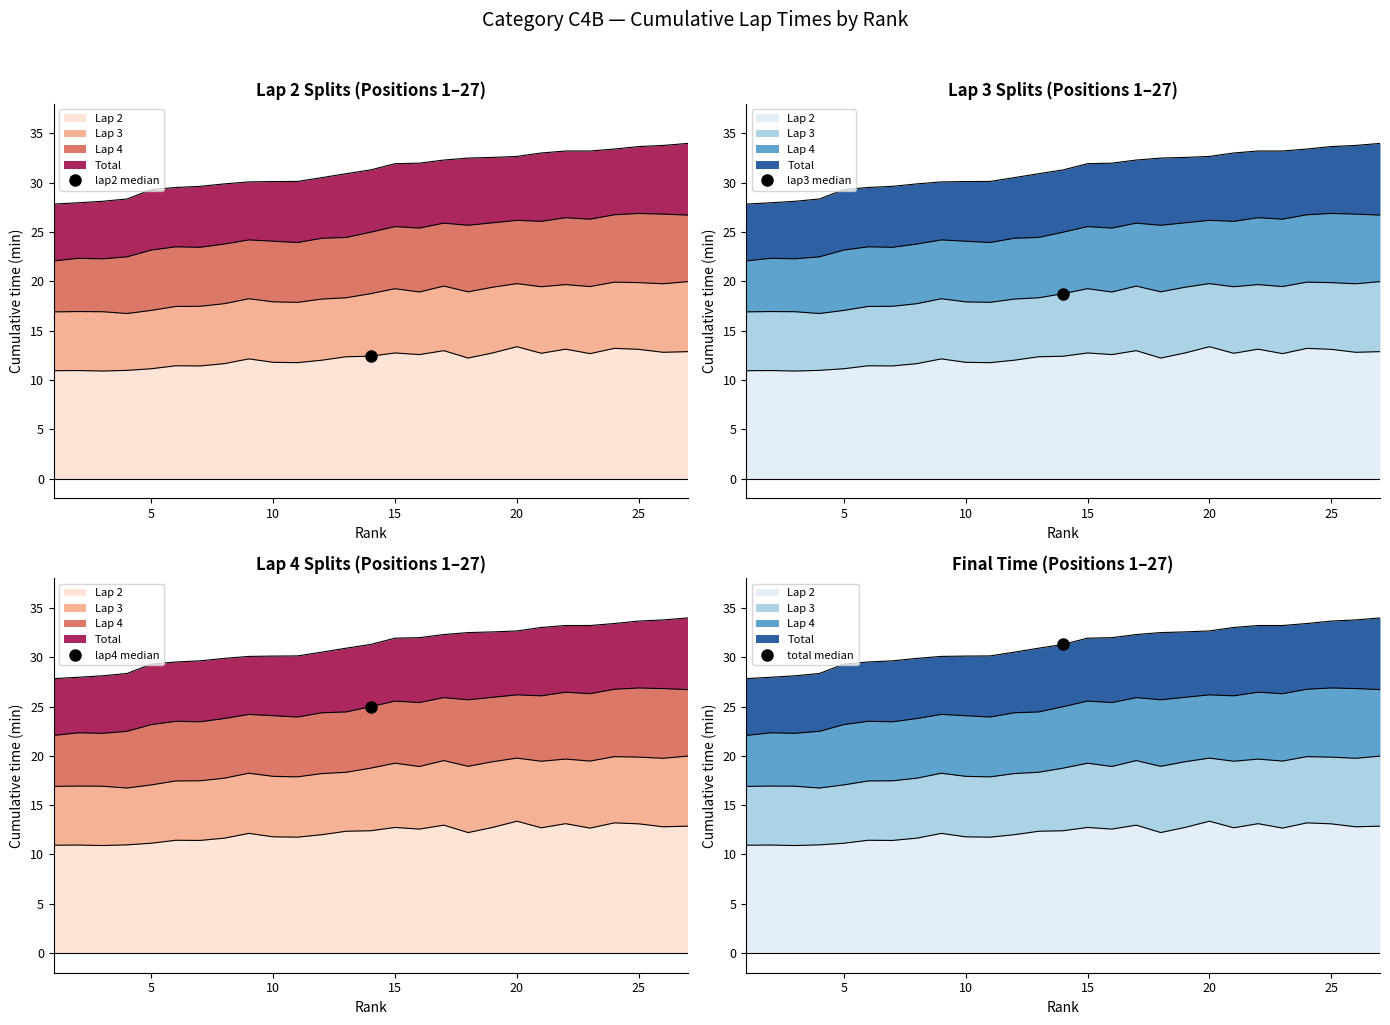

Is the value of lap2_min at 23 greater than the value of lap3_min at 25?

No